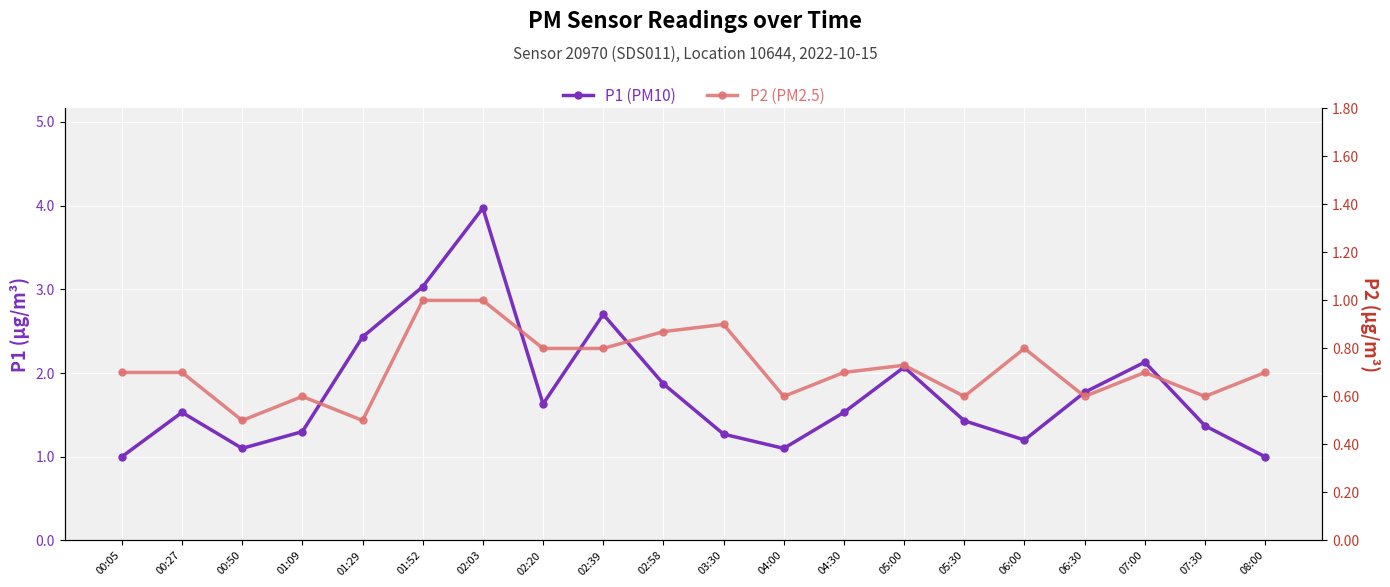

At which label is P2 closest to 0?

00:50